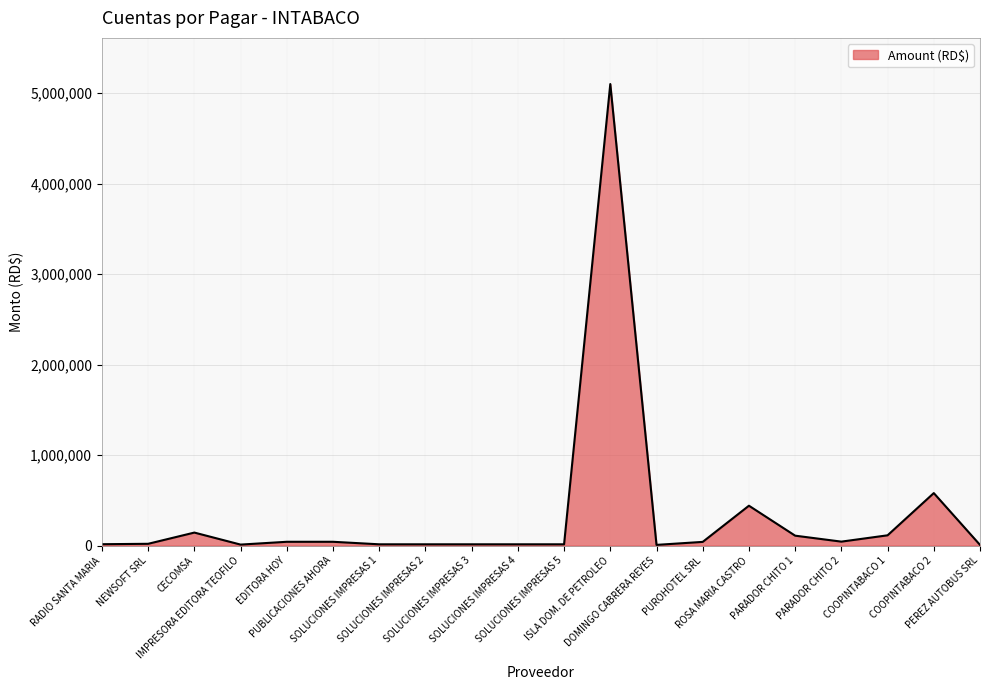

What is the greatest value displayed?

5099586.3